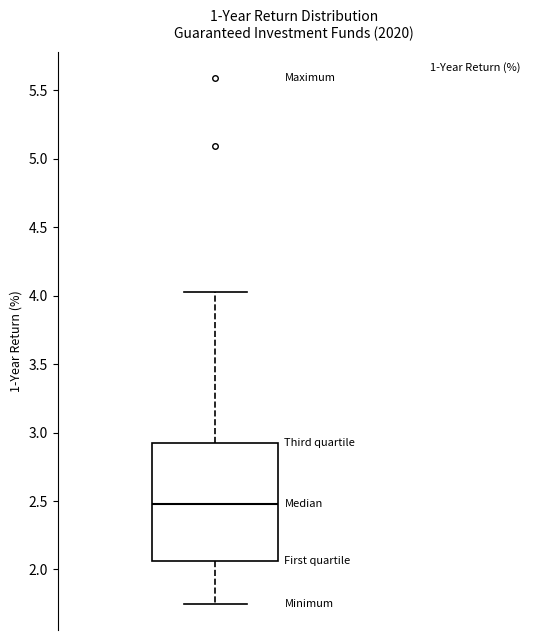

Where is the lower edge of the box on the y-axis? The values are not printed on the chart, so give them approximately, as read against the axis.

2.05